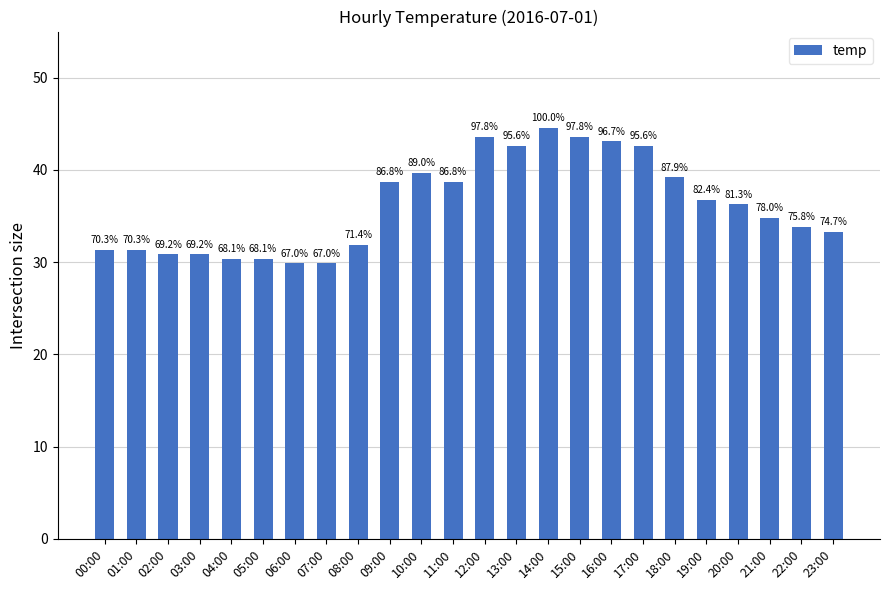

What is the difference between the values at 04:00 and 02:00?

0.5